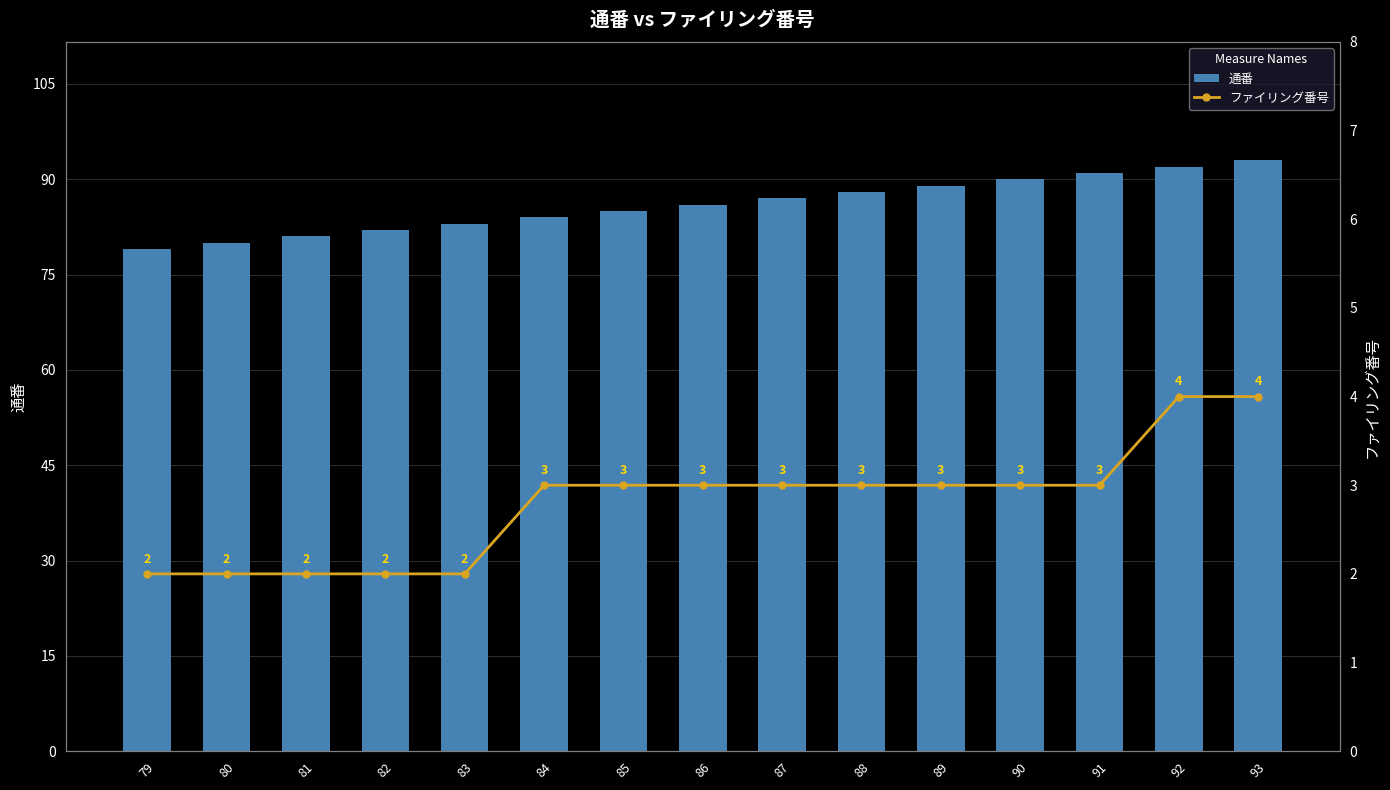

Which series has the largest total across all categories?

通番